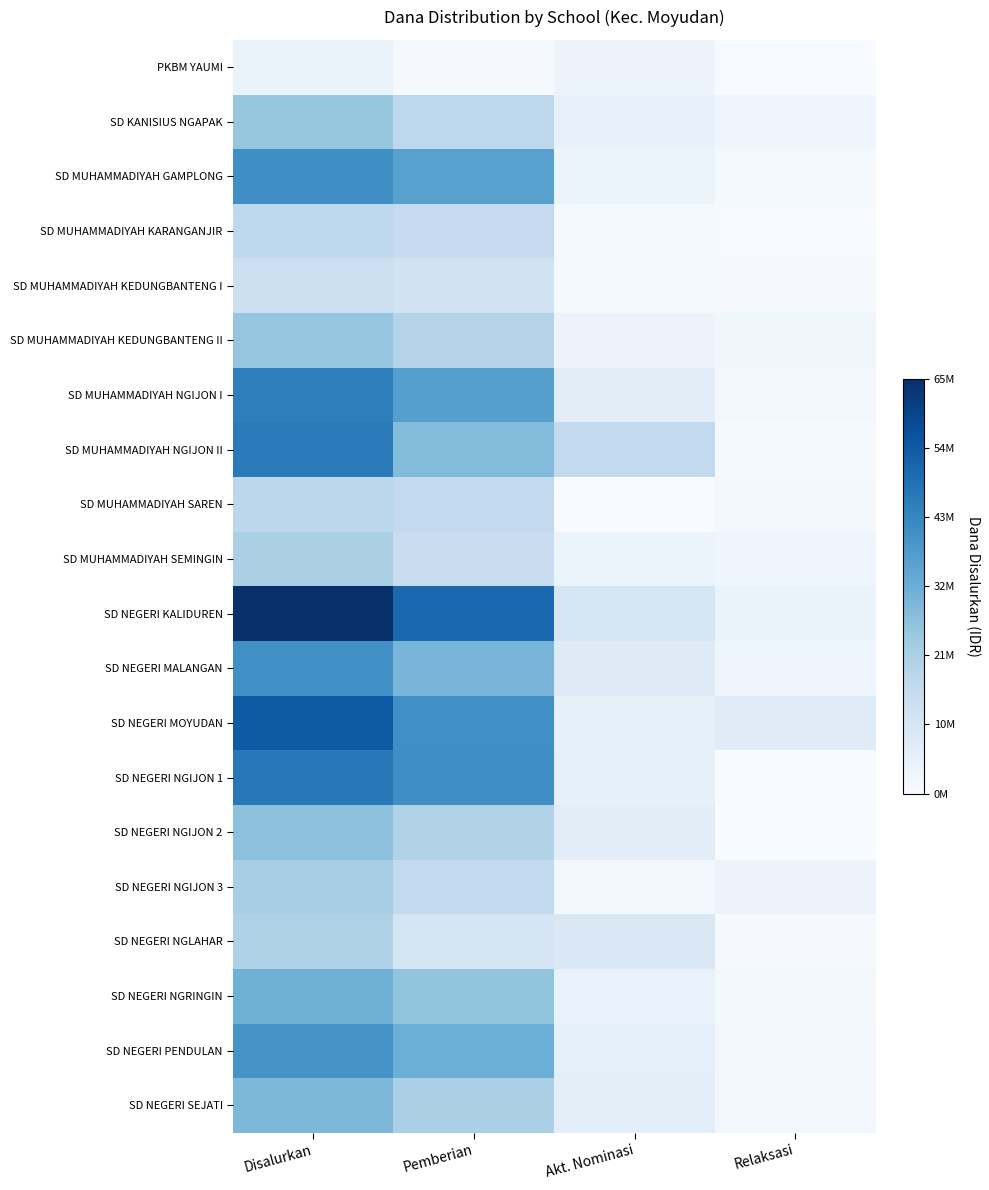

Reading left to right, list all the values displayed in this chart.

PKBM YAUMI: Disalurkan=4275000	Pemberian=675000	Akt. Nominasi=3600000	Relaksasi=0
SD KANISIUS NGAPAK: Disalurkan=25875000	Pemberian=18000000	Akt. Nominasi=4950000	Relaksasi=2925000
SD MUHAMMADIYAH GAMPLONG: Disalurkan=41625000	Pemberian=36675000	Akt. Nominasi=4050000	Relaksasi=900000
SD MUHAMMADIYAH KARANGANJIR: Disalurkan=17550000	Pemberian=16200000	Akt. Nominasi=900000	Relaksasi=450000
SD MUHAMMADIYAH KEDUNGBANTENG I: Disalurkan=14175000	Pemberian=12600000	Akt. Nominasi=900000	Relaksasi=675000
SD MUHAMMADIYAH KEDUNGBANTENG II: Disalurkan=26100000	Pemberian=20025000	Akt. Nominasi=3600000	Relaksasi=2475000
SD MUHAMMADIYAH NGIJON I: Disalurkan=45450000	Pemberian=37125000	Akt. Nominasi=6750000	Relaksasi=1575000
SD MUHAMMADIYAH NGIJON II: Disalurkan=46800000	Pemberian=28800000	Akt. Nominasi=17100000	Relaksasi=900000
SD MUHAMMADIYAH SAREN: Disalurkan=18450000	Pemberian=17100000	Akt. Nominasi=0	Relaksasi=1350000
SD MUHAMMADIYAH SEMINGIN: Disalurkan=21825000	Pemberian=15075000	Akt. Nominasi=4050000	Relaksasi=2700000
SD NEGERI KALIDUREN: Disalurkan=65700000	Pemberian=51075000	Akt. Nominasi=10350000	Relaksasi=4275000
SD NEGERI MALANGAN: Disalurkan=41400000	Pemberian=30600000	Akt. Nominasi=8100000	Relaksasi=2700000
SD NEGERI MOYUDAN: Disalurkan=54675000	Pemberian=41400000	Akt. Nominasi=5400000	Relaksasi=7875000
SD NEGERI NGIJON 1: Disalurkan=47475000	Pemberian=41625000	Akt. Nominasi=5400000	Relaksasi=450000
SD NEGERI NGIJON 2: Disalurkan=27450000	Pemberian=20700000	Akt. Nominasi=6750000	Relaksasi=0
SD NEGERI NGIJON 3: Disalurkan=22725000	Pemberian=17100000	Akt. Nominasi=1800000	Relaksasi=3825000
SD NEGERI NGLAHAR: Disalurkan=21150000	Pemberian=11025000	Akt. Nominasi=9450000	Relaksasi=675000
SD NEGERI NGRINGIN: Disalurkan=32175000	Pemberian=26325000	Akt. Nominasi=4500000	Relaksasi=1350000
SD NEGERI PENDULAN: Disalurkan=40275000	Pemberian=32625000	Akt. Nominasi=6075000	Relaksasi=1575000
SD NEGERI SEJATI: Disalurkan=29925000	Pemberian=21825000	Akt. Nominasi=6300000	Relaksasi=1800000